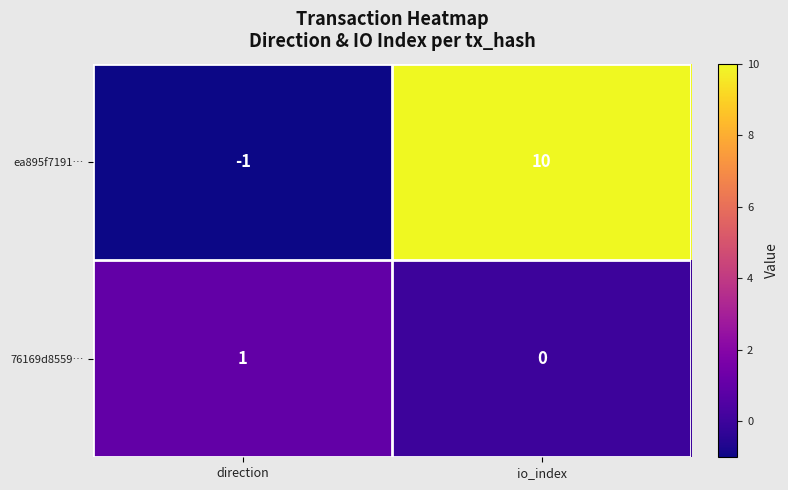

What is the sum of the ea895f7191… values at io_index and direction?

9